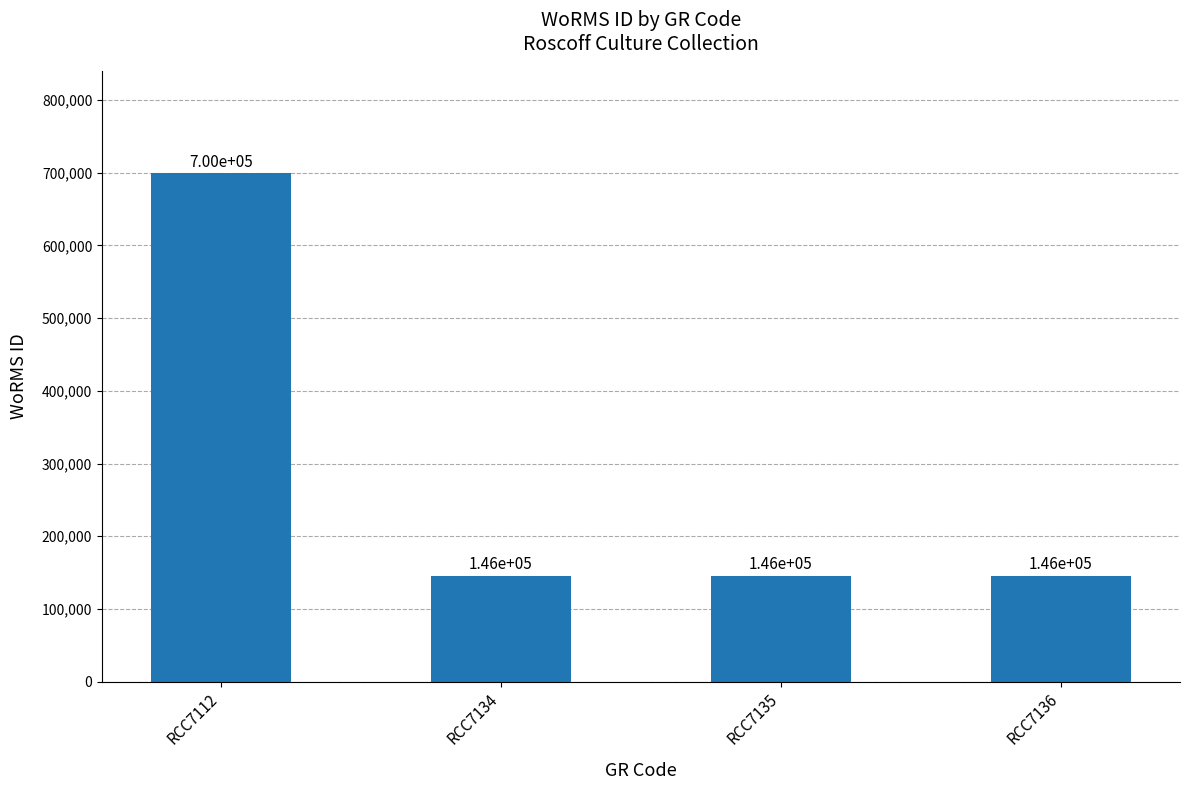

What is the sum of all values?

1137354